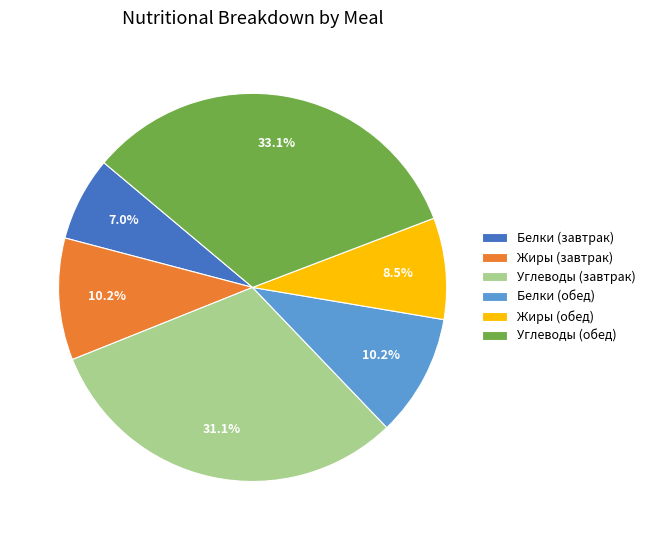

True or false: Жиры (обед) accounts for 22% of the total.

False